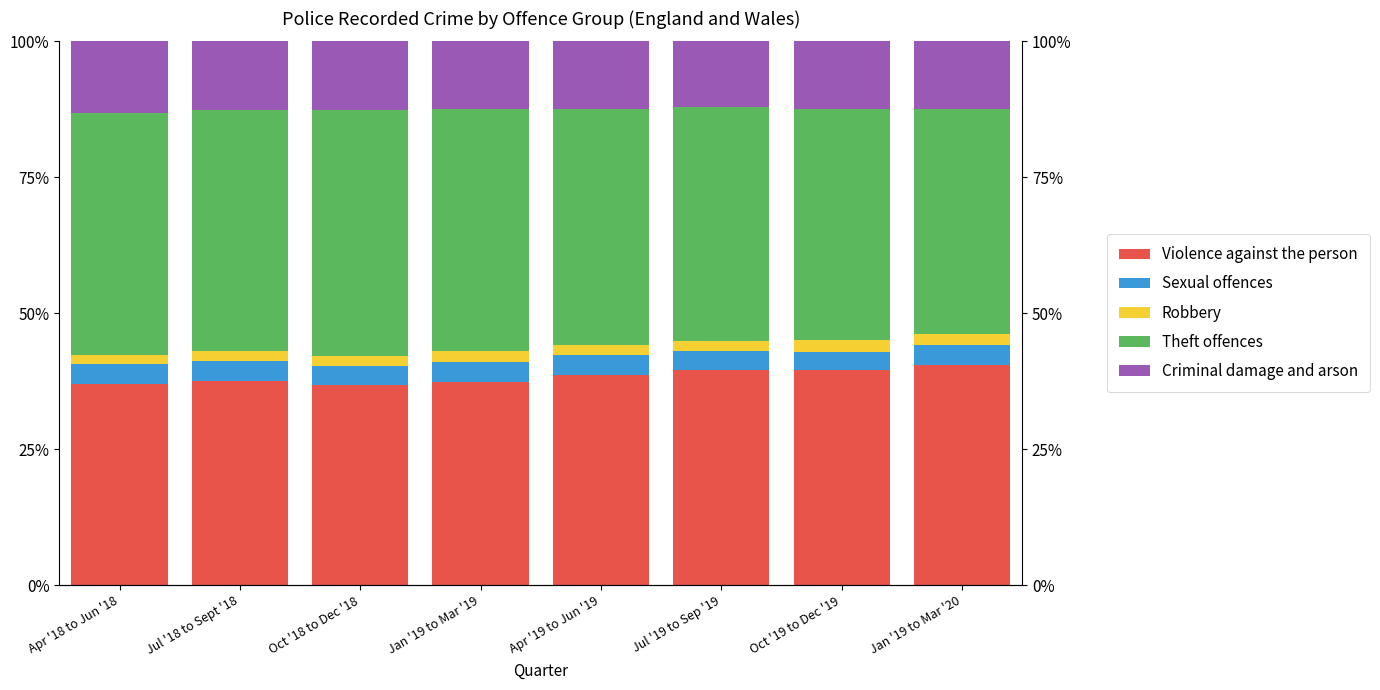

What is the difference between the maximum and minimum values in the Robbery series?

0.3